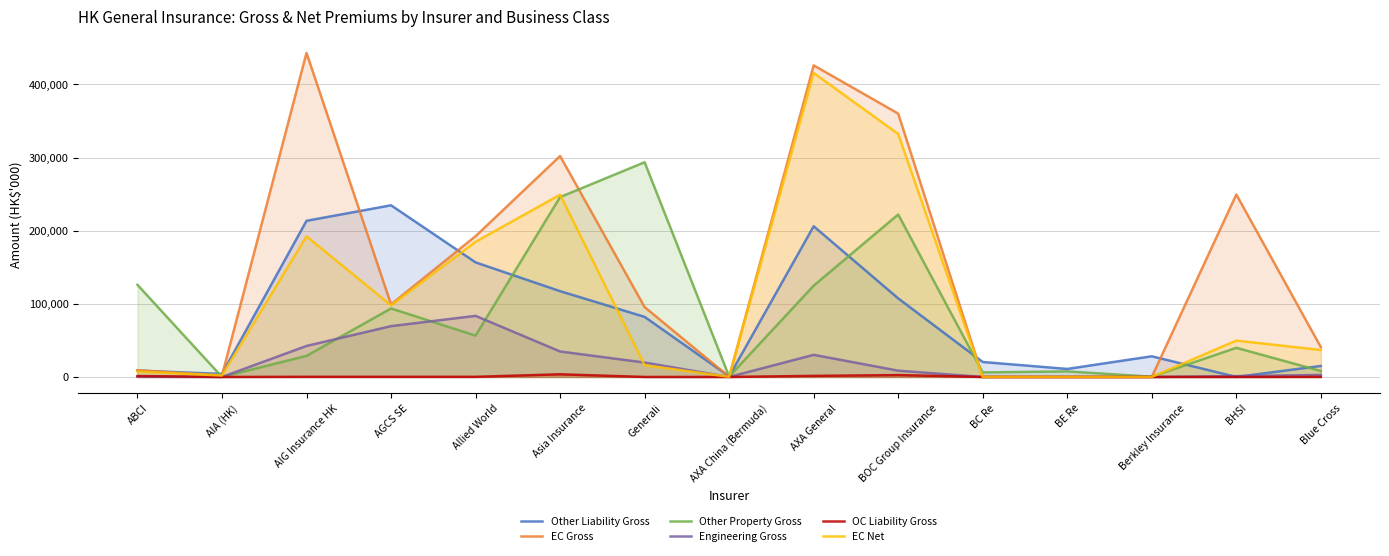

What are all the series names shown in the legend?

Other Liability Gross, EC Gross, Other Property Gross, Engineering Gross, OC Liability Gross, EC Net